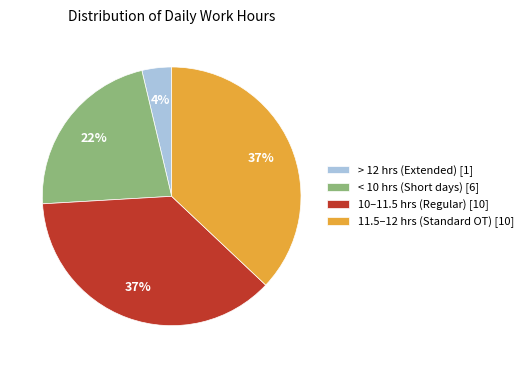

What is the smallest slice in the pie chart?

> 12 hrs (Extended) [1]